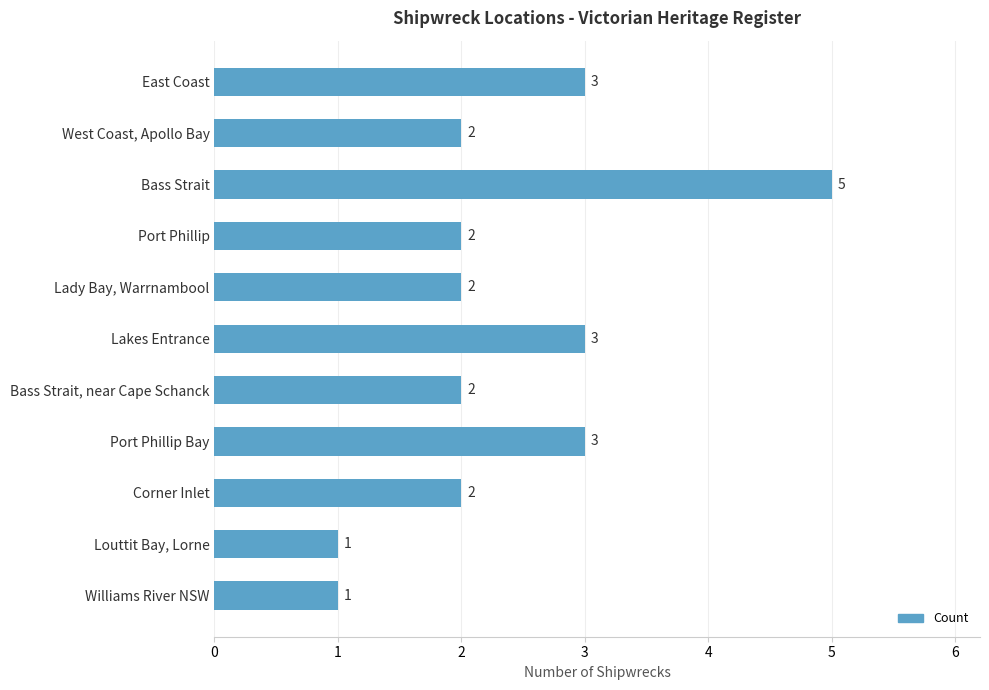

How many bars are there in total?

11